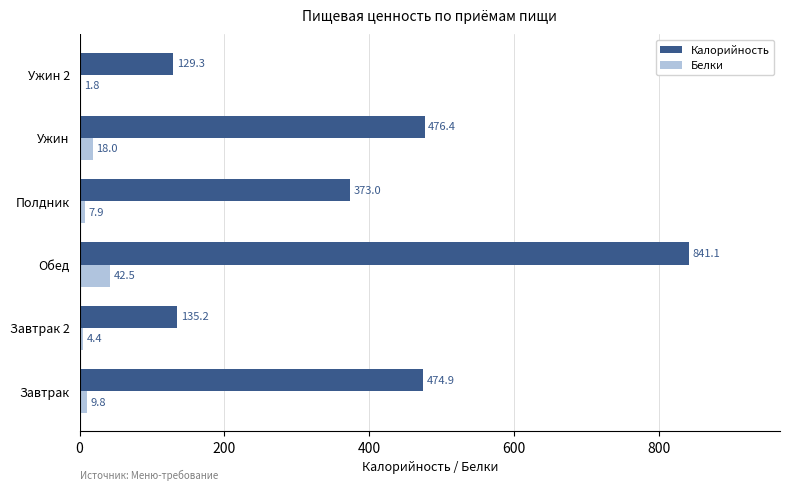

What value does the Калорийность series have at Обед?

841.1